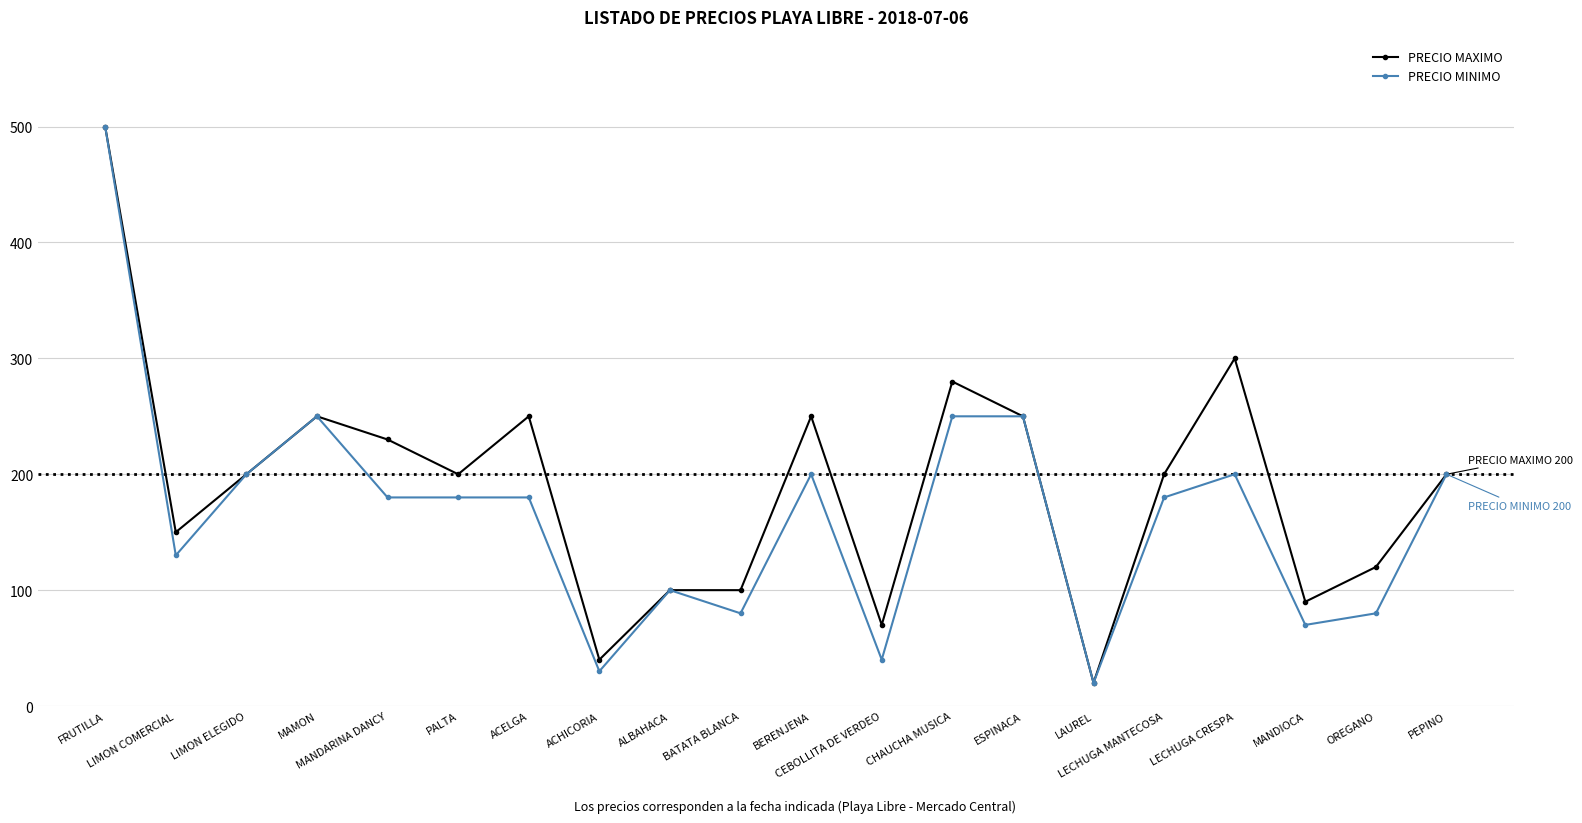

Read the PRECIO MAXIMO value at MANDARINA DANCY, to the nearest 5.

230